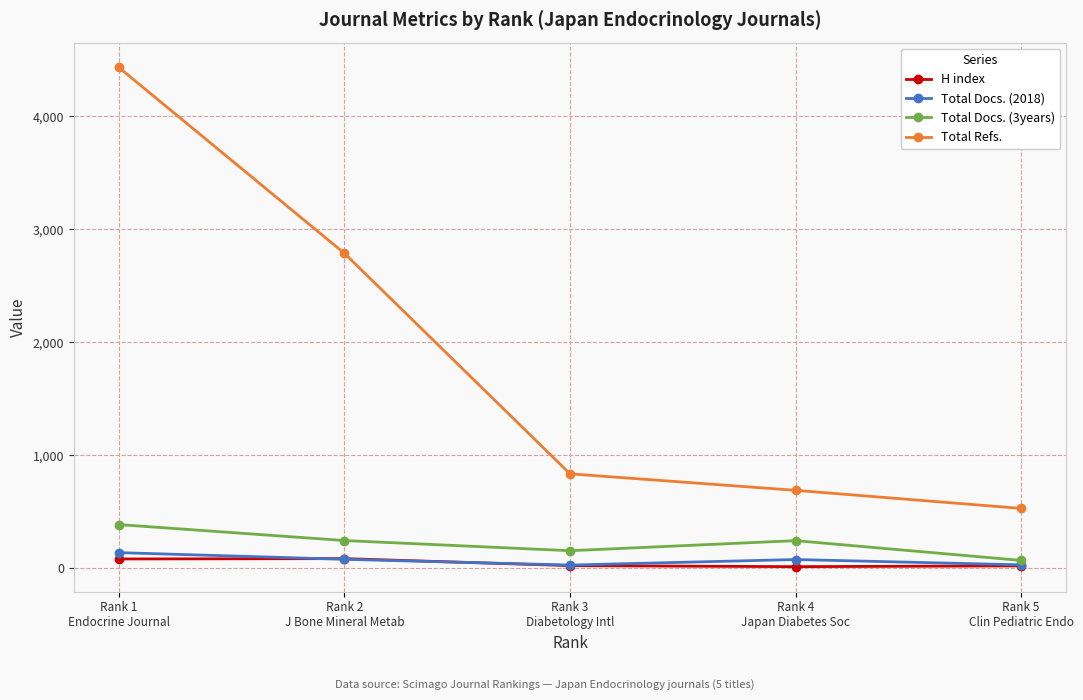

How many data points does each series have?

5